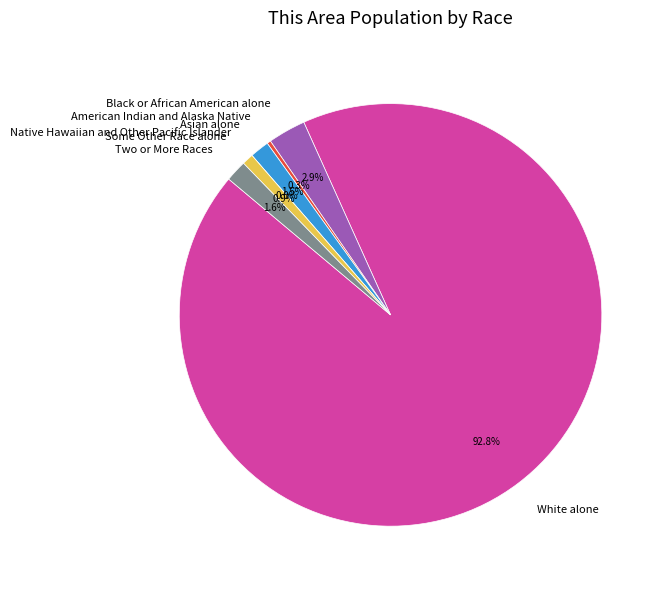

Rank the categories by value from lowest to highest.

Native Hawaiian and Other Pacific Islander, American Indian and Alaska Native, Some Other Race alone, Asian alone, Two or More Races, Black or African American alone, White alone